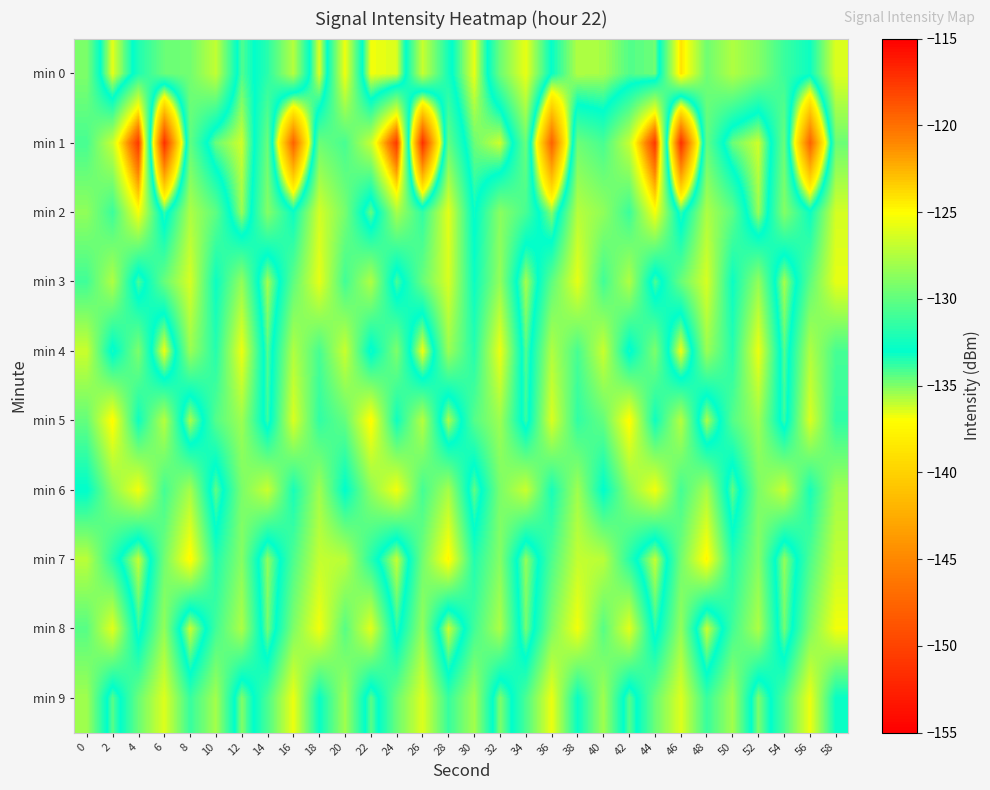

What is the total value across all series at 0?

-1294.6